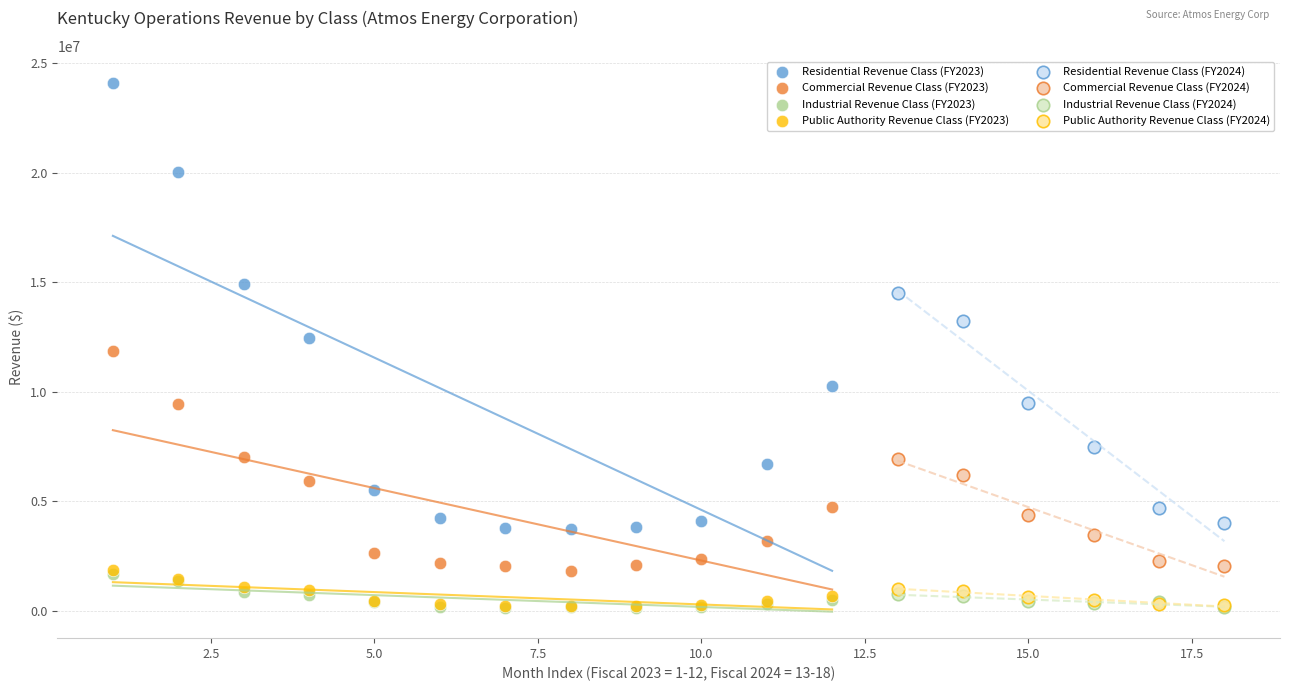

Which series reaches the maximum Y coordinate?

Residential Revenue Class (FY2023)